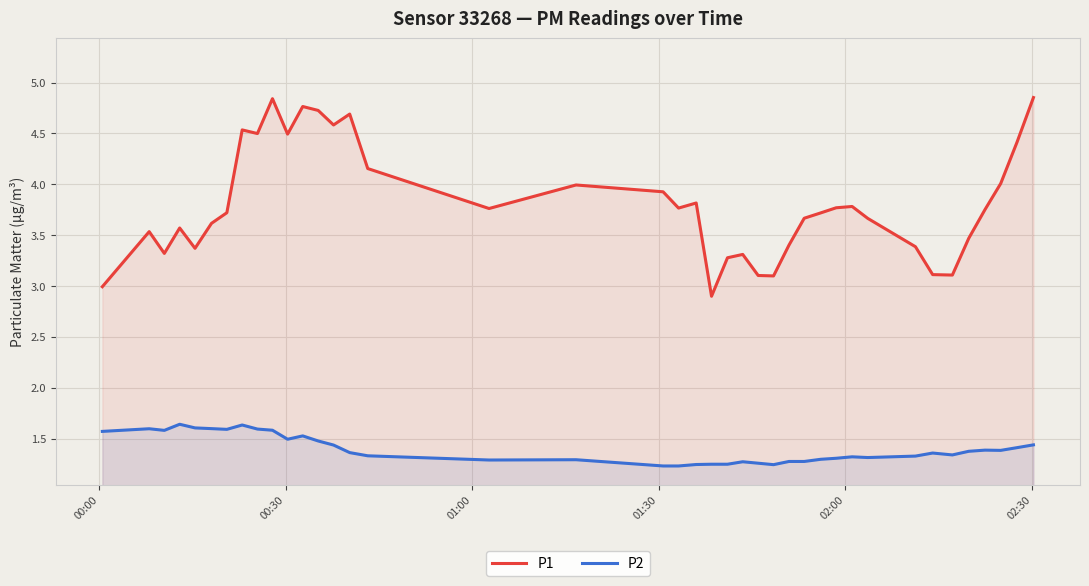

Reading right to left, list all the values displayed in this chart.

P1: 4.9	4.4	4.0	3.8	3.5	3.1	3.1	3.4	3.7	3.8	3.8	3.7	3.7	3.4	3.1	3.1	3.3	3.3	2.9	3.8	3.8	3.9	4.0	3.8	4.2	4.7	4.6	4.7	4.8	4.5	4.8	4.5	4.5	3.7	3.6	3.4	3.6	3.3	3.5	3.0
P2: 1.4	1.4	1.4	1.4	1.4	1.3	1.4	1.3	1.3	1.3	1.3	1.3	1.3	1.3	1.2	1.3	1.3	1.2	1.2	1.2	1.2	1.2	1.3	1.3	1.3	1.4	1.4	1.5	1.5	1.5	1.6	1.6	1.6	1.6	1.6	1.6	1.6	1.6	1.6	1.6